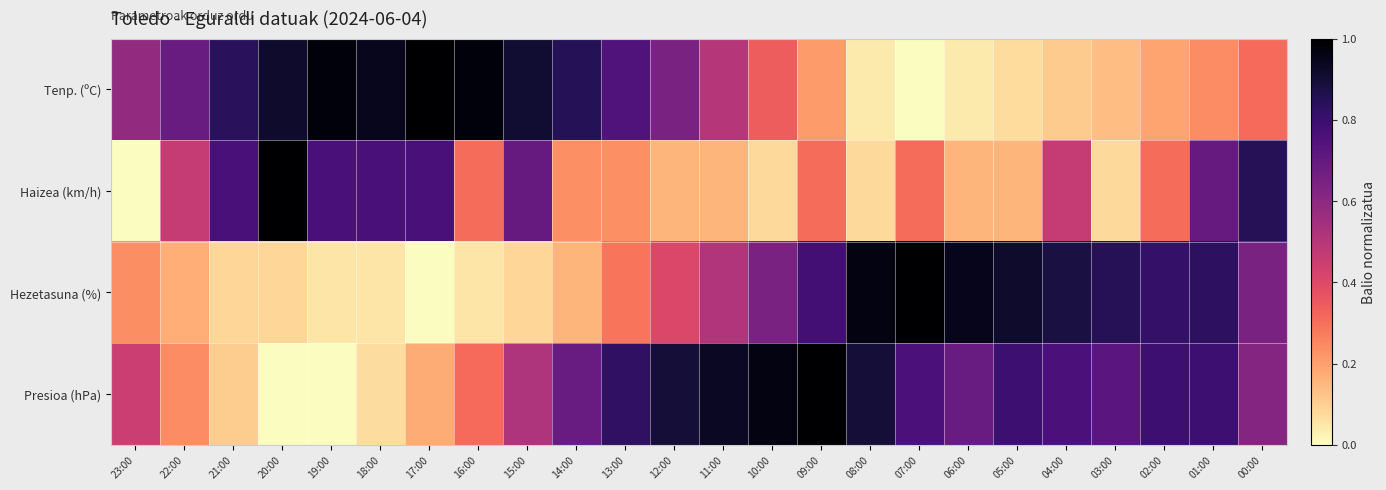

Which label corresponds to the smallest value in the chart?

07:00